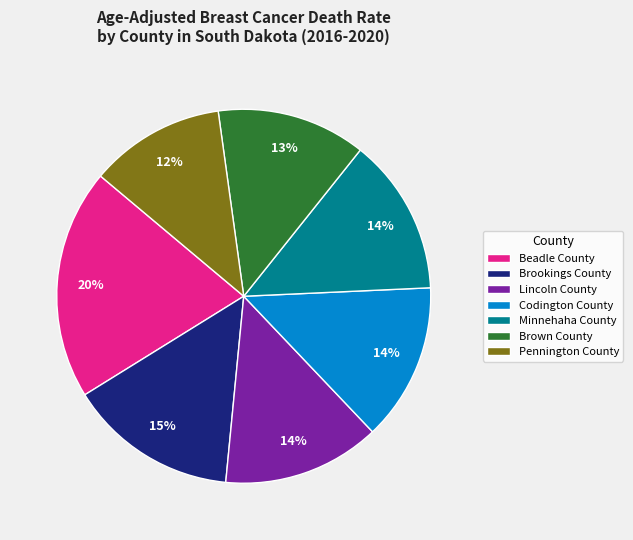

How many slices are in this pie chart?

7